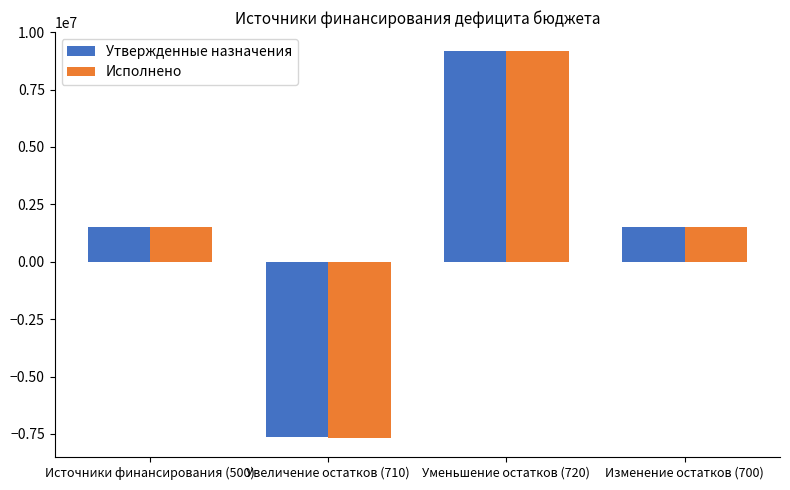

Which series has the widest spread of values?

Исполнено